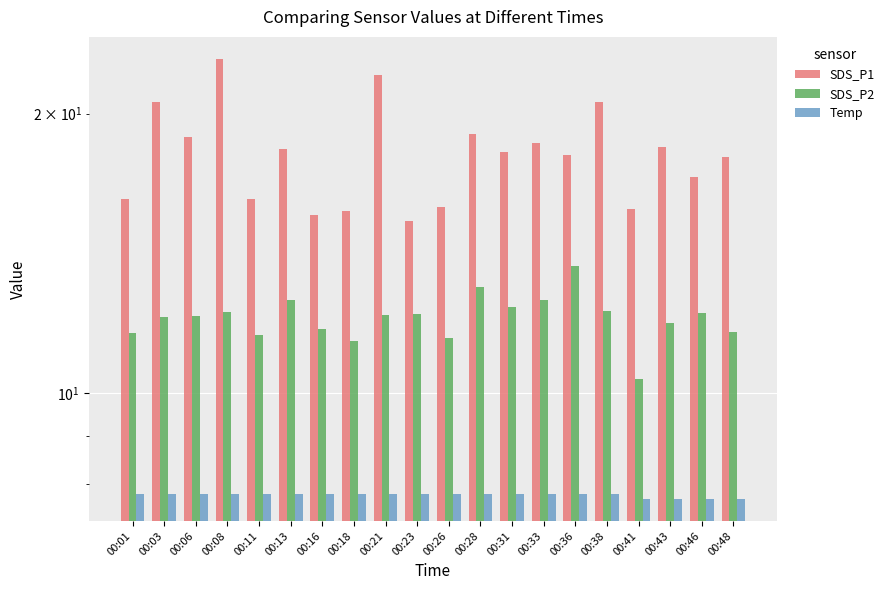

How many values in the SDS_P2 series exceed 12?

12